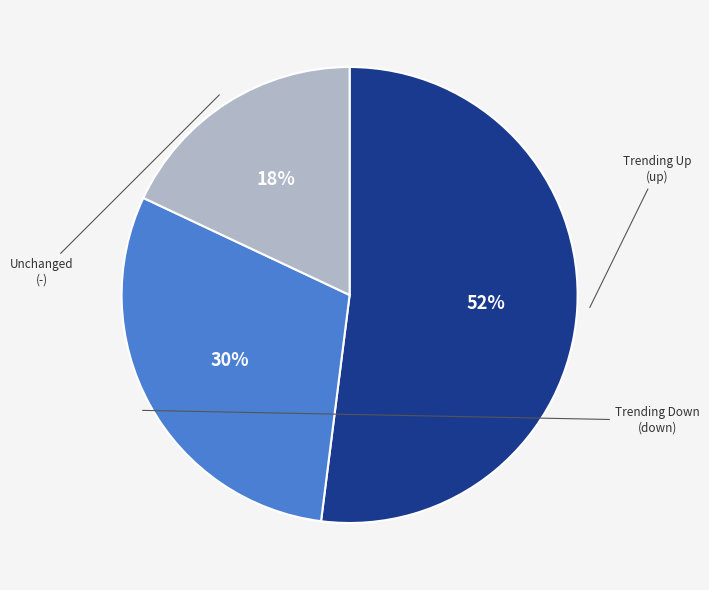

To the nearest percent, what is the average slice percentage?

33%